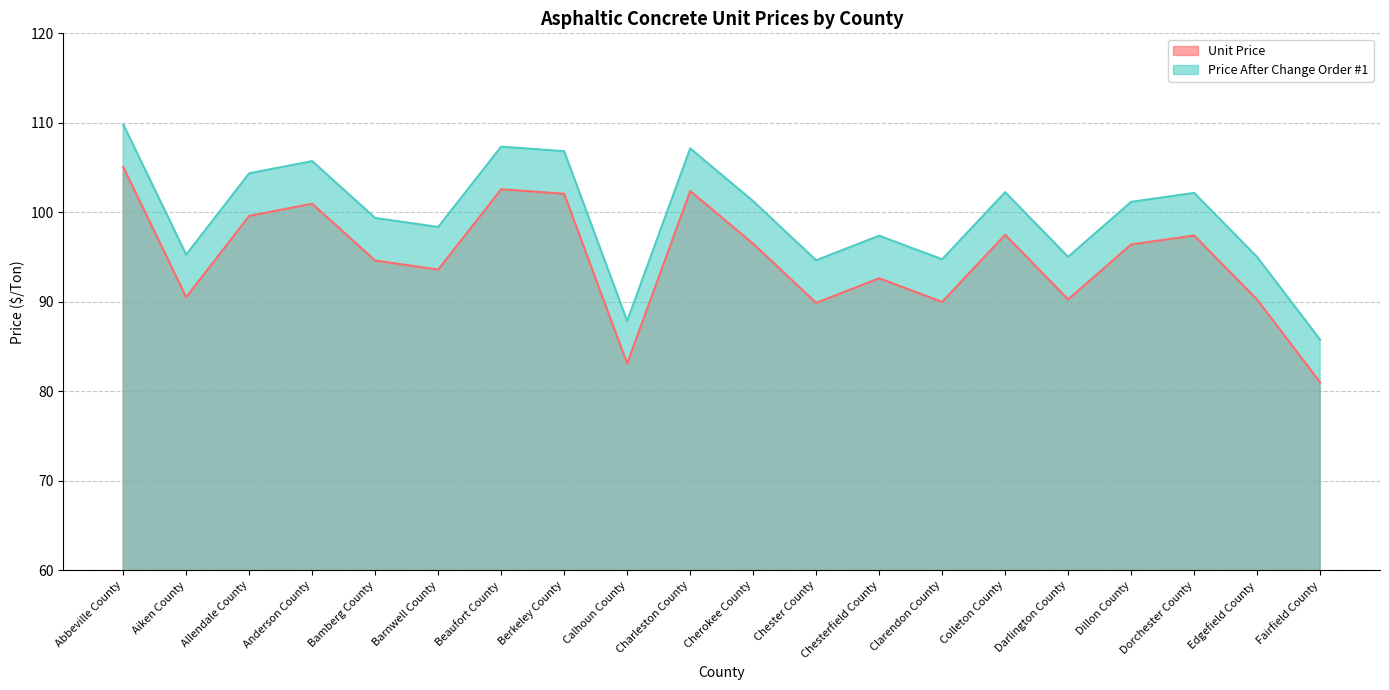

Count the number of data series in this chart.

2